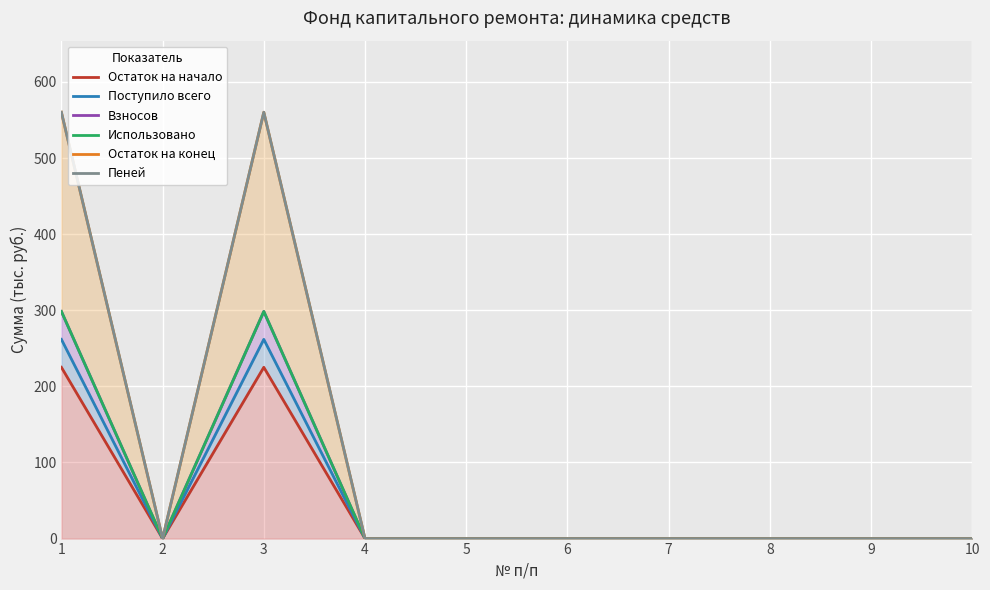

True or false: Остаток на конец and Использовано cross at least once.

False